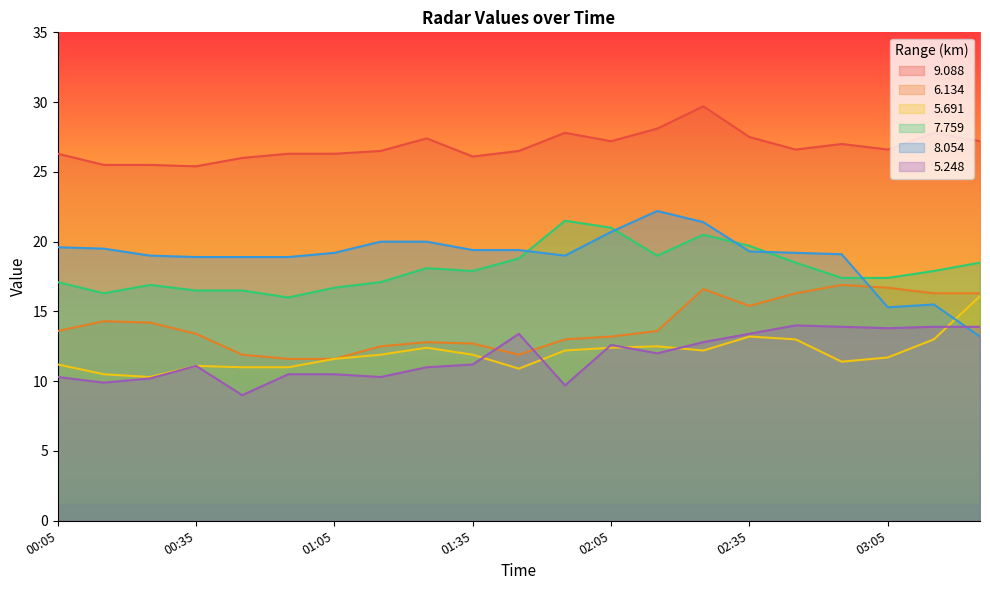

What is the minimum value for 7.759?

16.0